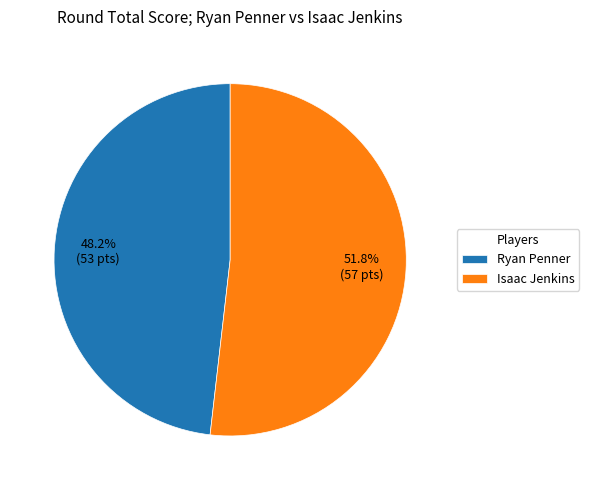

True or false: Isaac Jenkins accounts for 52% of the total.

True